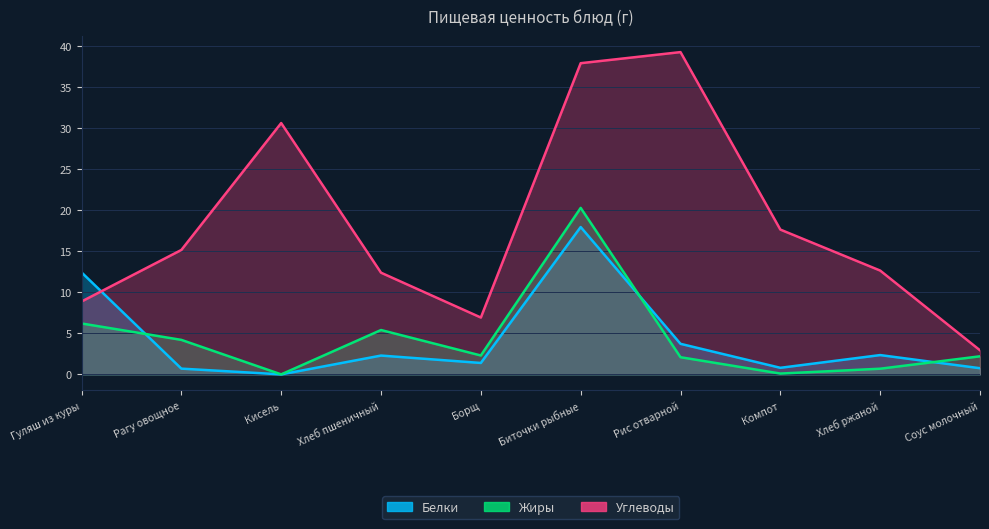

How many data points in Жиры are less than 2?

3